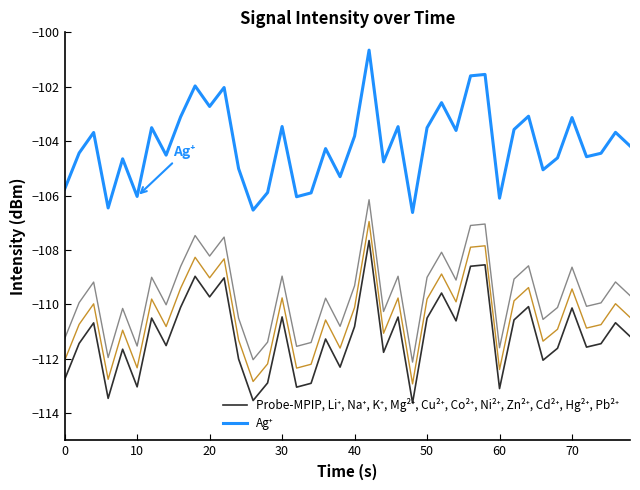

Rank the series at 10 from lowest to highest value.

Probe-MPIP, Li⁺, Na⁺, K⁺, Mg²⁺, Cu²⁺, Co²⁺, Ni²⁺, Zn²⁺, Cd²⁺, Hg²⁺, Pb²⁺, Ag⁺